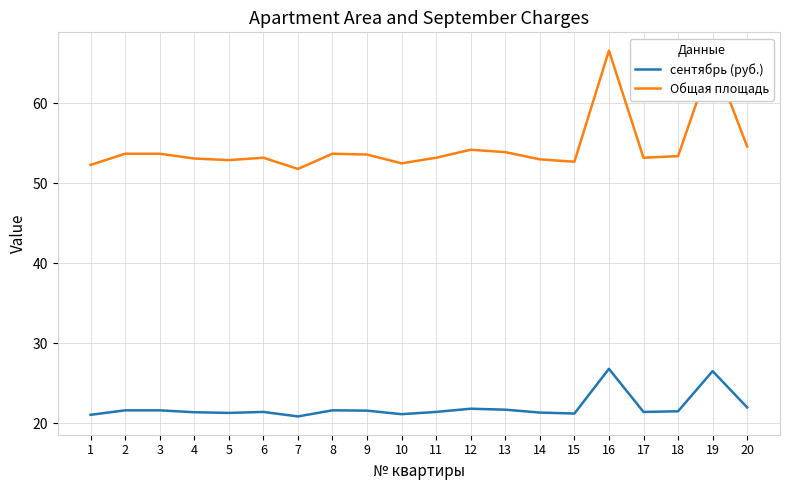

Is the value of Общая площадь at 17 greater than the value of сентябрь (руб.) at 9?

Yes